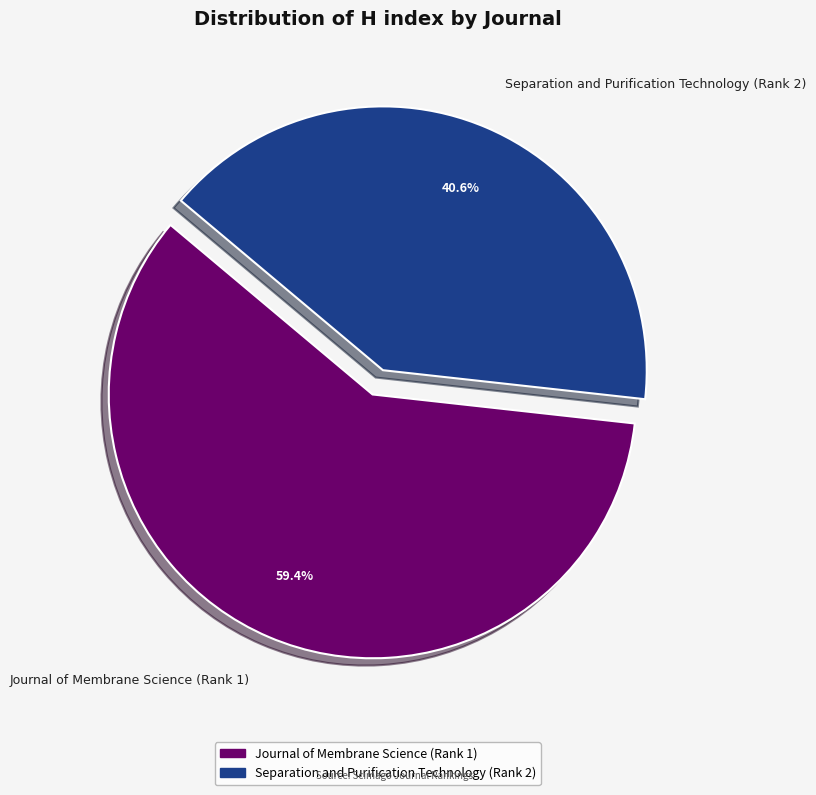

To the nearest percent, what portion does Journal of Membrane Science (Rank 1) represent?

59%